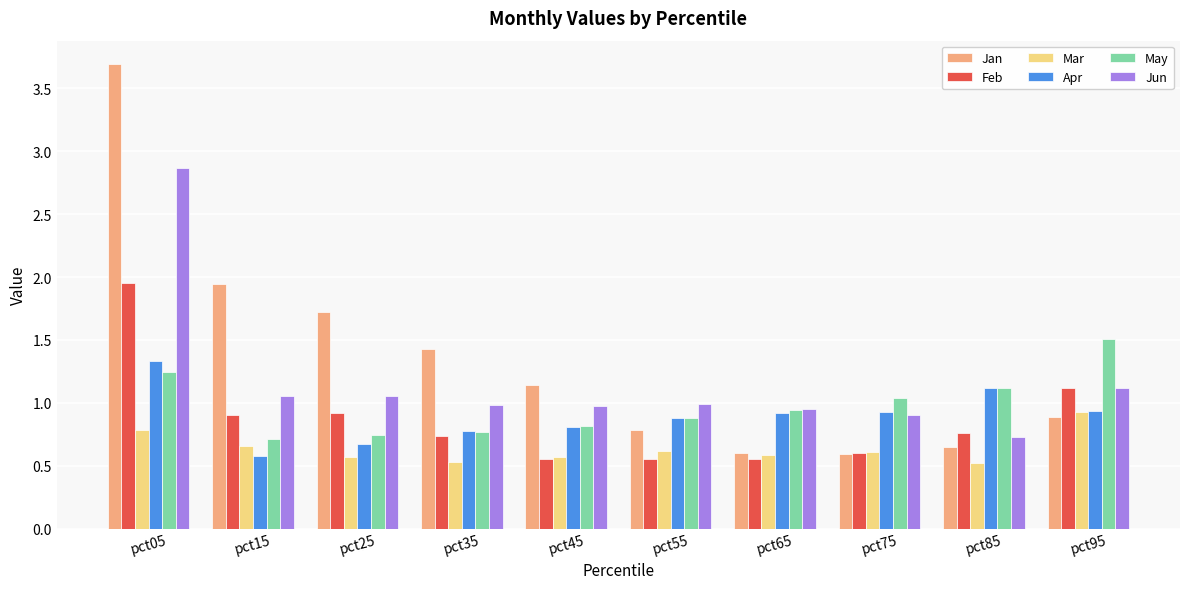

What are all the series names shown in the legend?

Jan, Feb, Mar, Apr, May, Jun